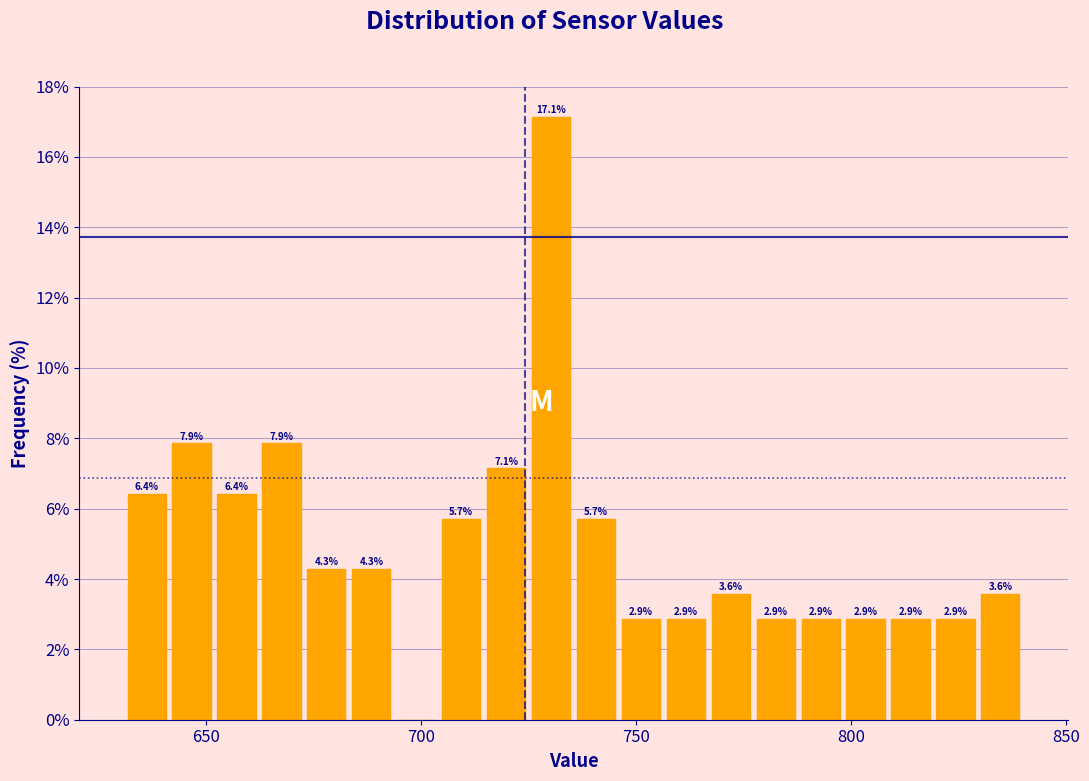

Around what value on the x-axis is the tallest bar? Give the approximate position of its centre, as read against the axis.

730